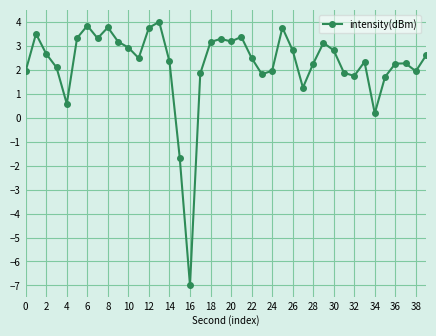

What is the value of the 26th point from the left?

3.8